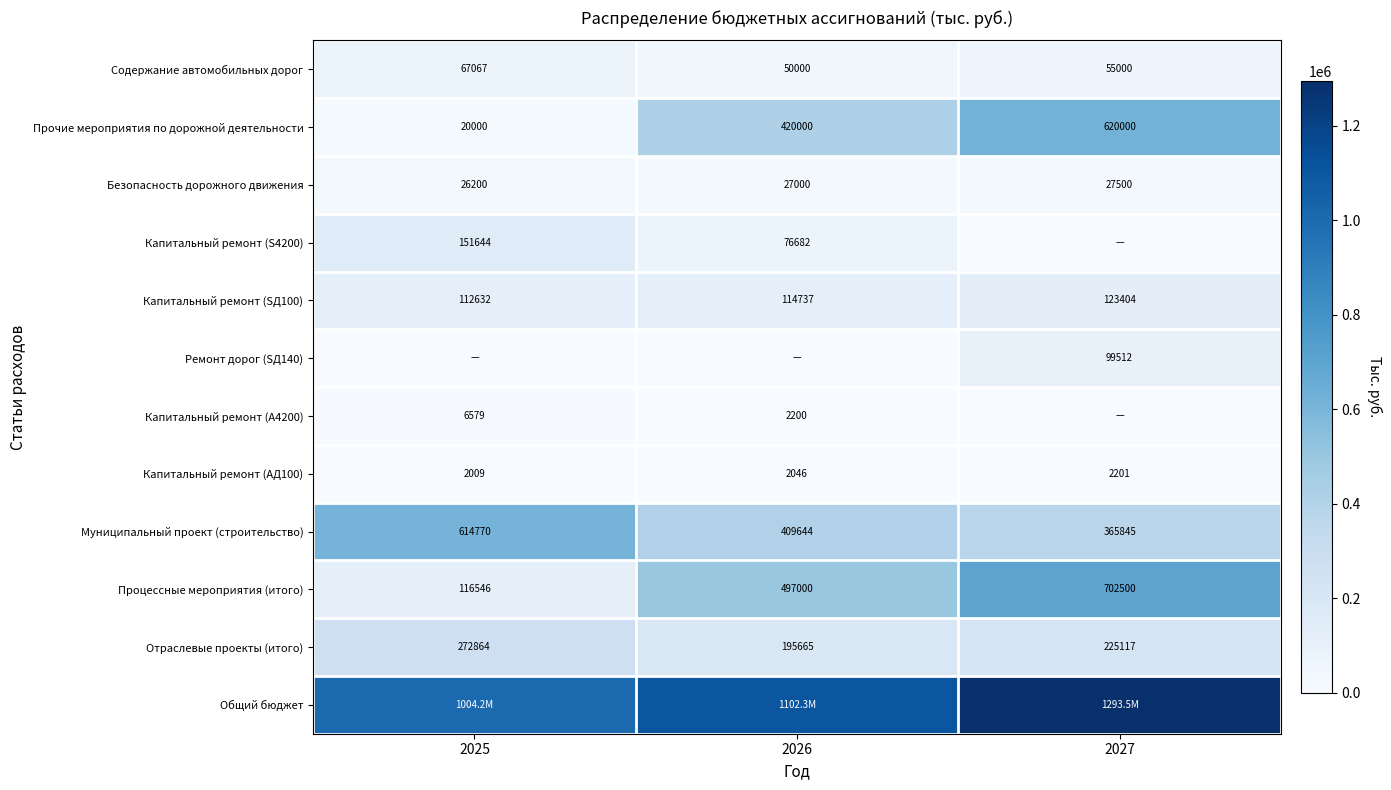

Which has a higher value, 2026 or 2025?

2025